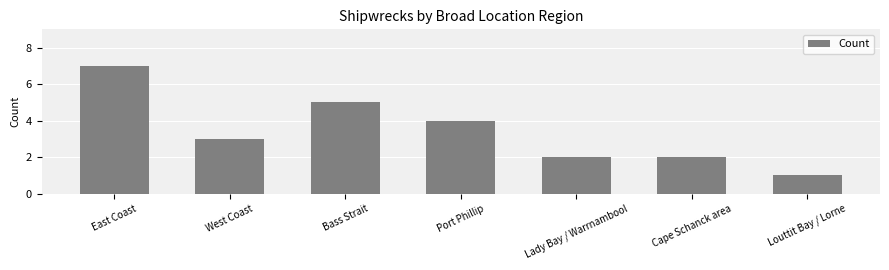

What position from the left is Lady Bay / Warrnambool?

5